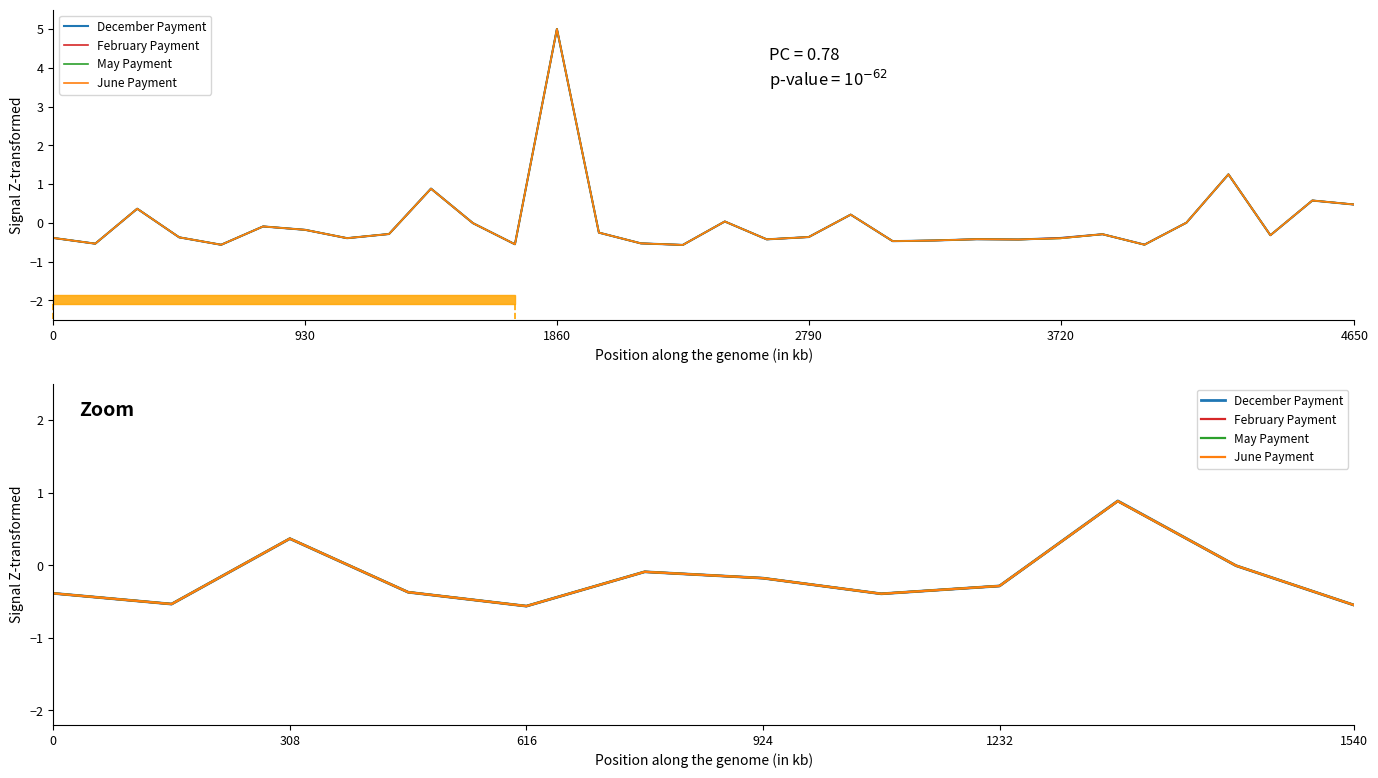

What is the minimum value for May Payment?

-0.6